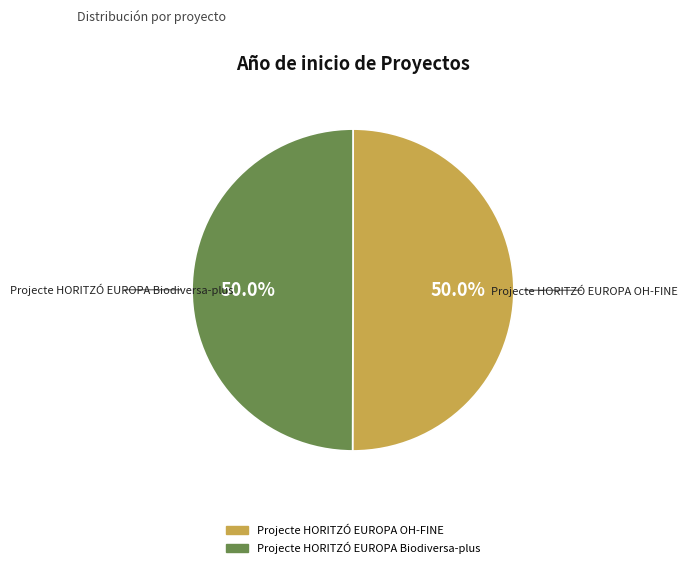

Approximately how many times larger is the value at Projecte HORITZÓ EUROPA Biodiversa-plus compared to Projecte HORITZÓ EUROPA OH-FINE?

1.0